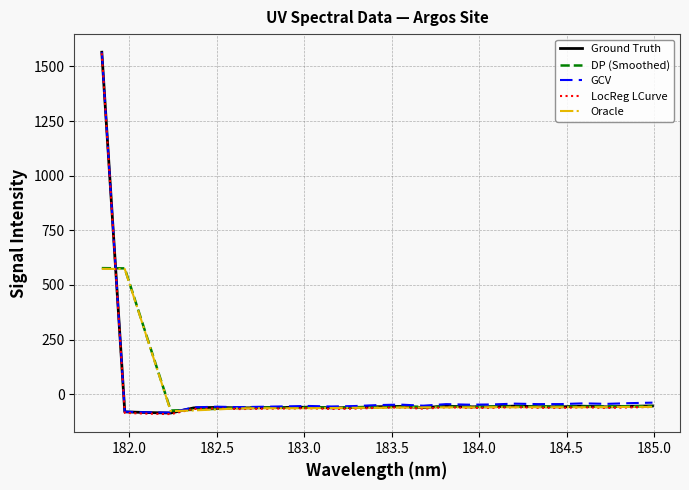

What are all the series names shown in the legend?

Ground Truth, DP (Smoothed), GCV, LocReg LCurve, Oracle